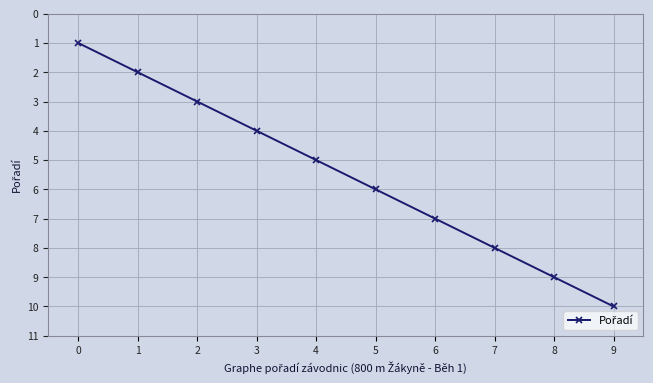

Is it true that the value at 2 is 3?

True